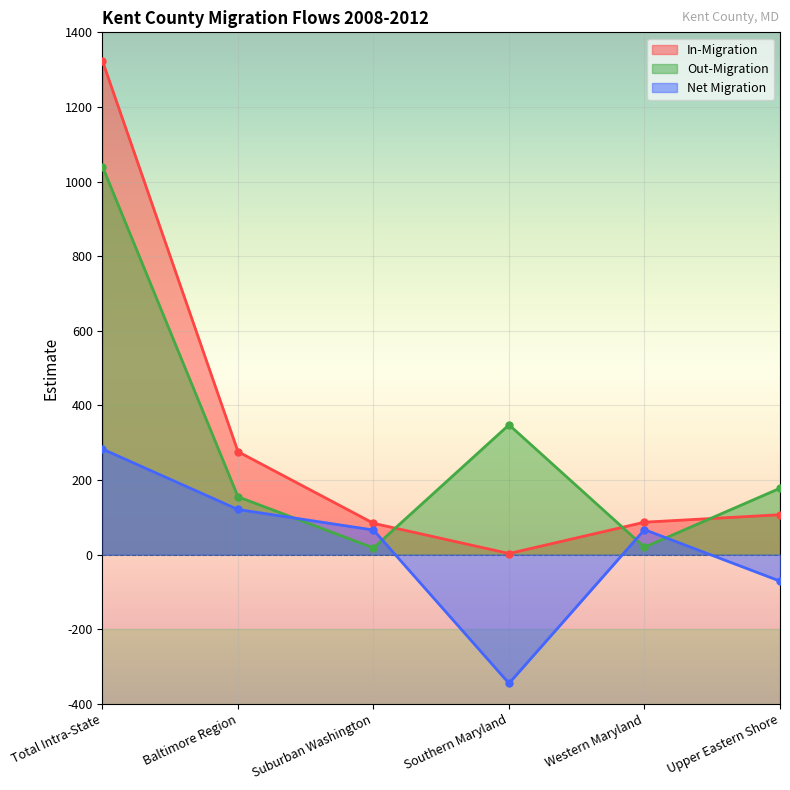

The value of In-Migration at Southern Maryland is 3. True or false?

True